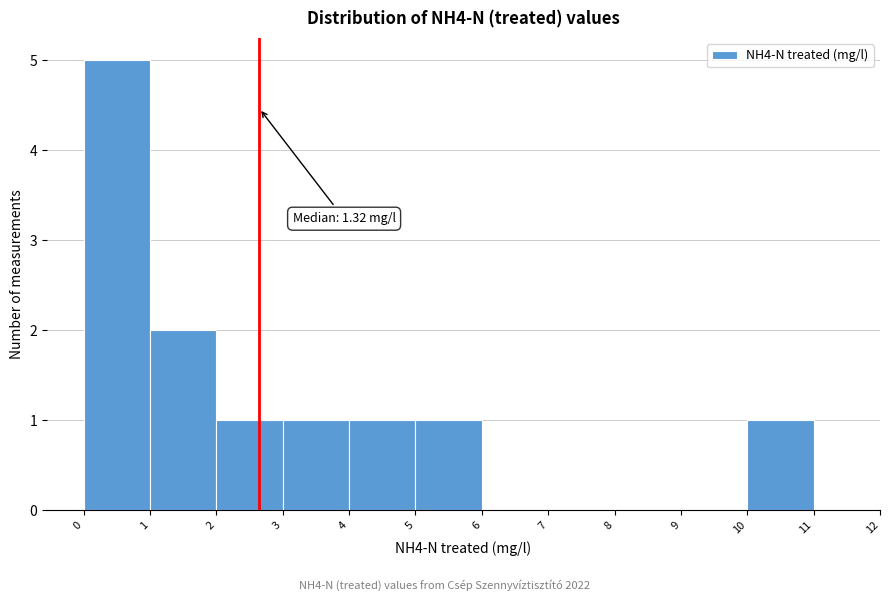

Which range on the x-axis has the tallest bar?

0 to 1